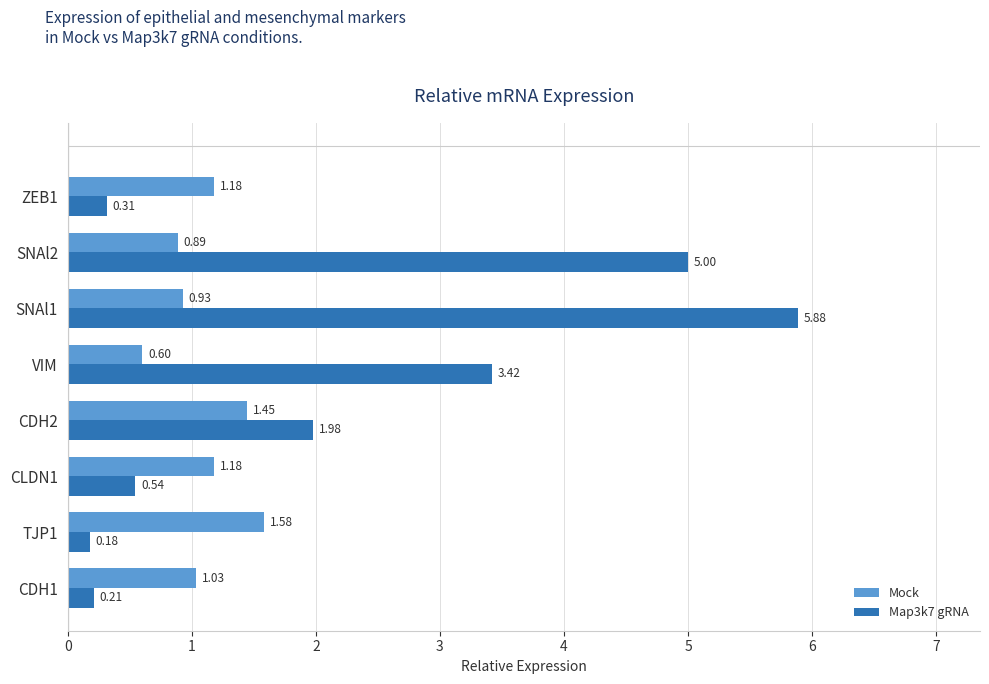

At which category does the chart reach its minimum across all series?

TJP1